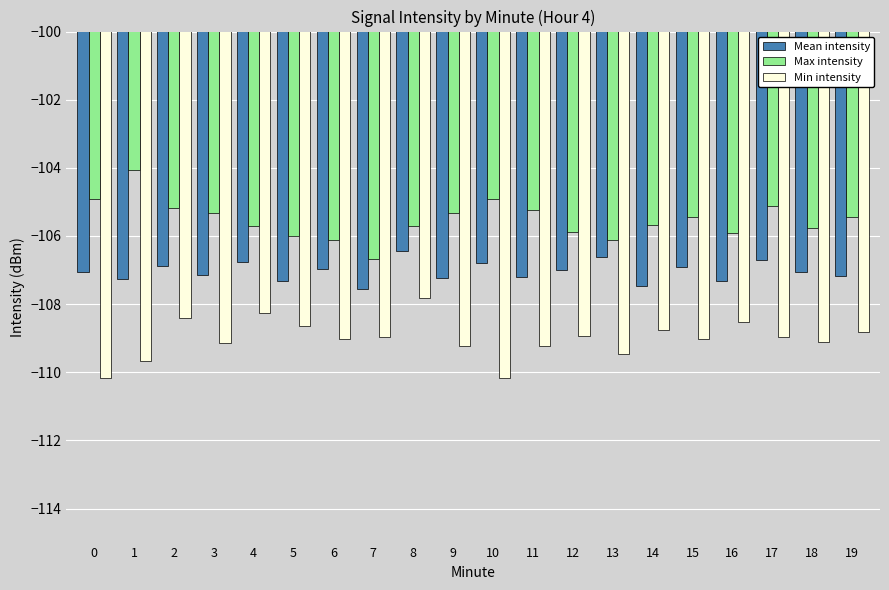

List the series in order of their overall mean, highest first.

Max intensity, Mean intensity, Min intensity